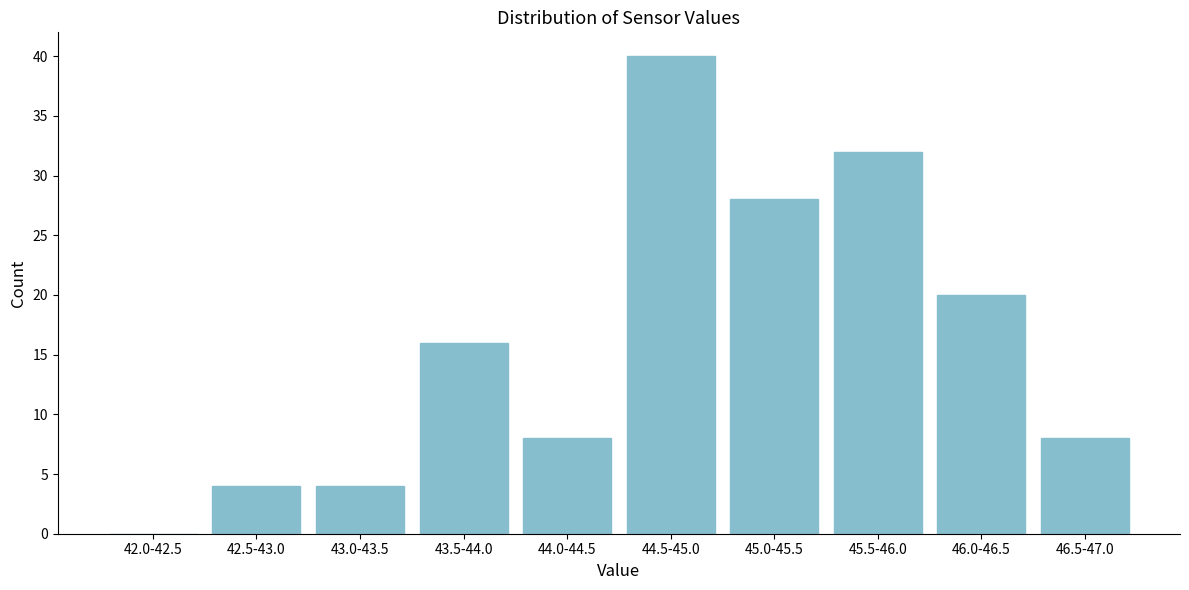

Reading left to right, transcribe all the data shown in this chart.

42.0-42.5=0	42.5-43.0=4	43.0-43.5=4	43.5-44.0=16	44.0-44.5=8	44.5-45.0=40	45.0-45.5=28	45.5-46.0=32	46.0-46.5=20	46.5-47.0=8